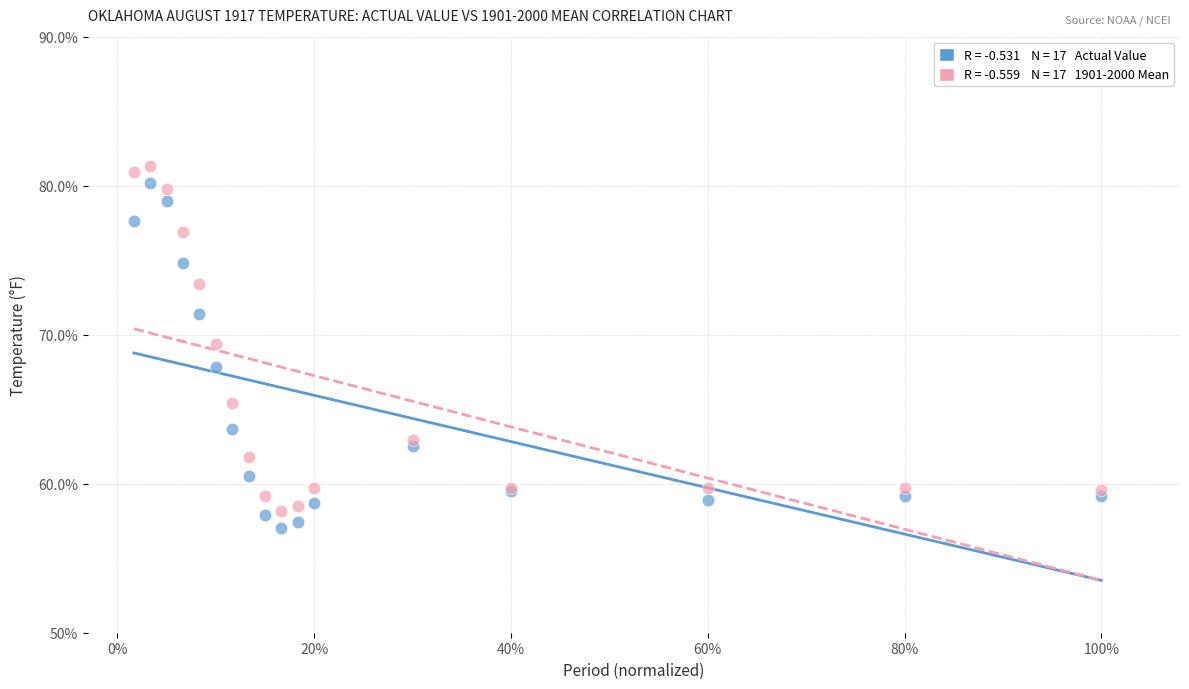

Across all series, what Y value is closest to 69?

69.4